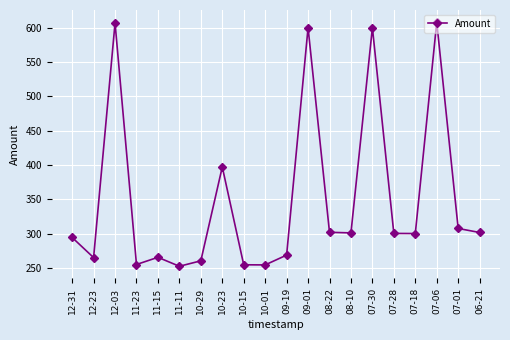

What is the sum of all values?

6995.0